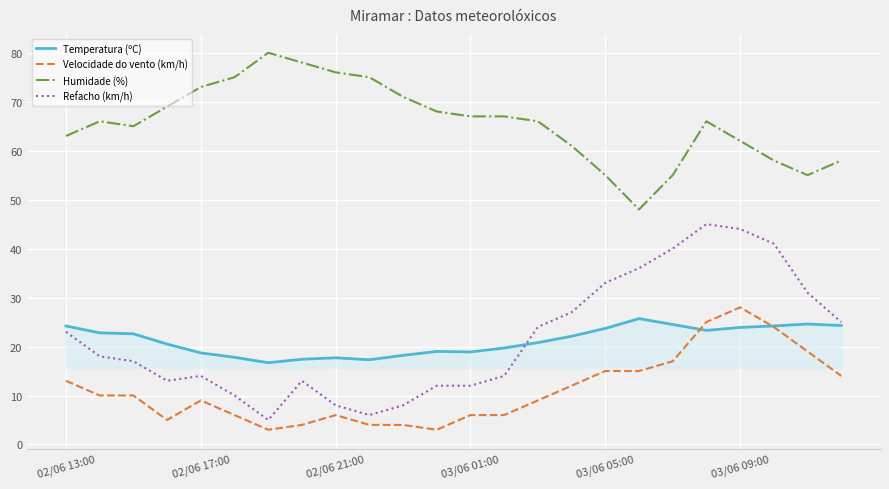

Which series has the largest range (max minus min)?

Refacho (km/h)